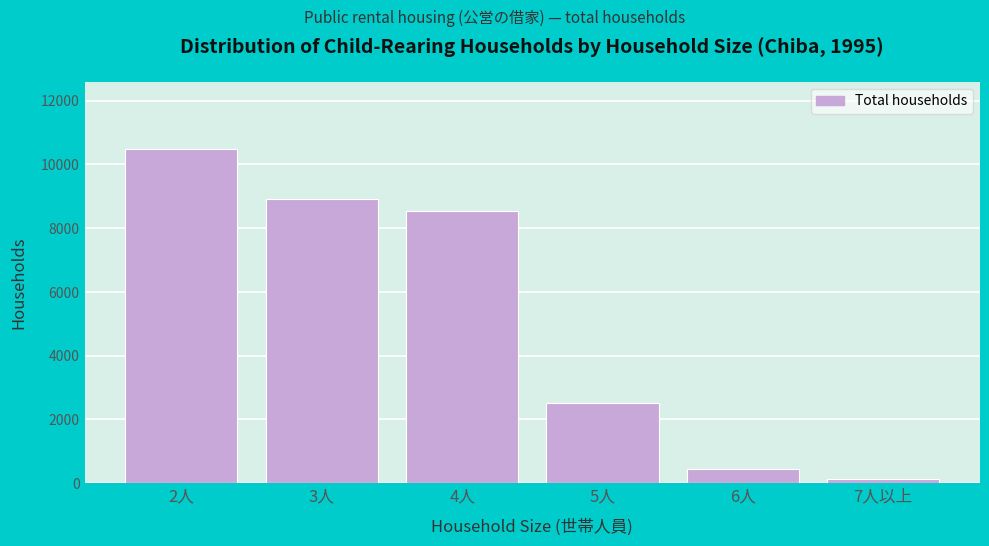

Reading left to right, what are all the values shown in this chart?

2人=10493	3人=8912	4人=8529	5人=2513	6人=432	7人以上=125